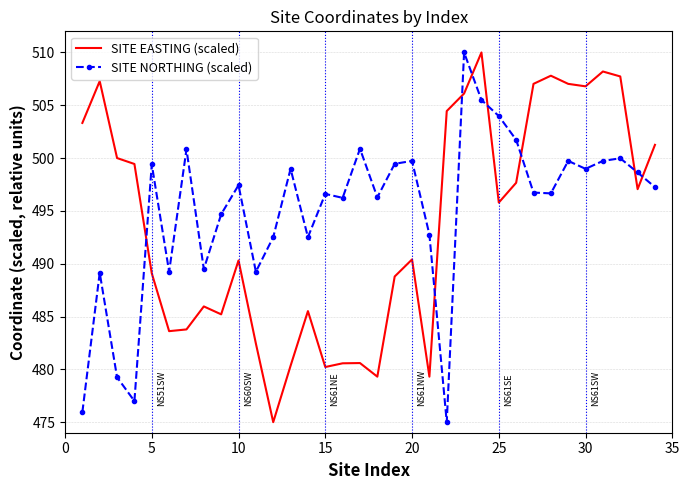

Which series ends up on top after the final intersection of SITE NORTHING (scaled) and SITE EASTING (scaled)?

SITE EASTING (scaled)